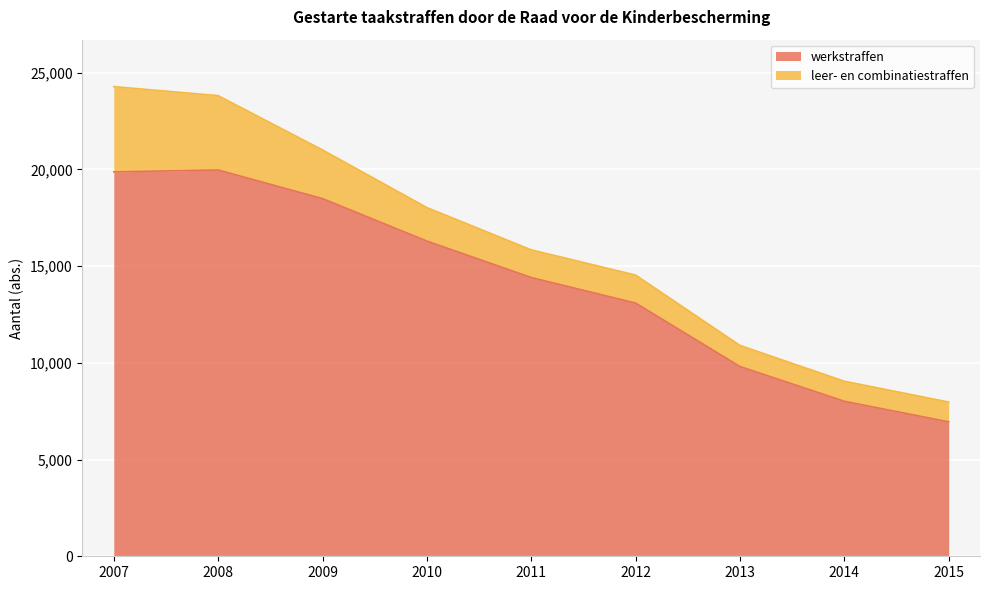

At which label does the data first exceed 14407?

2007